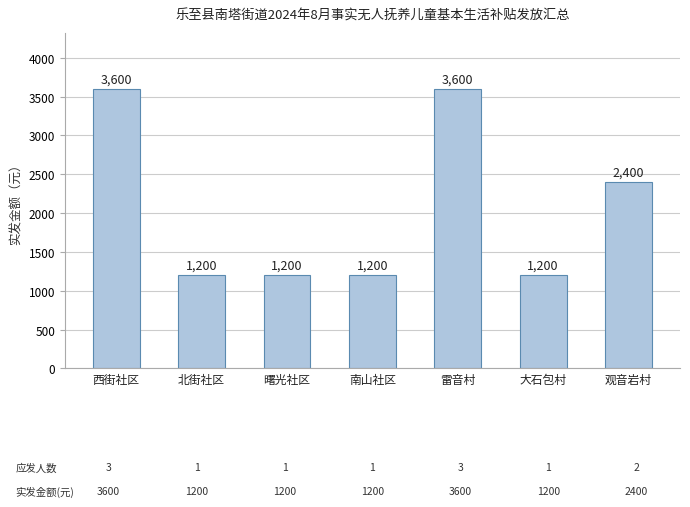

Is it true that the value at 北街社区 is 1779?

False